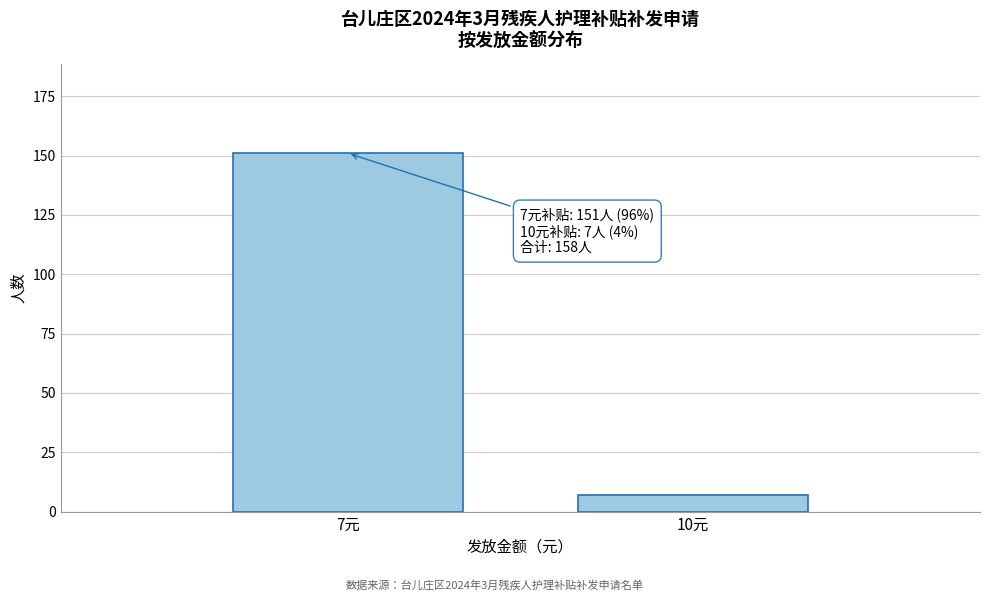

Reading left to right, transcribe all the data shown in this chart.

151	7